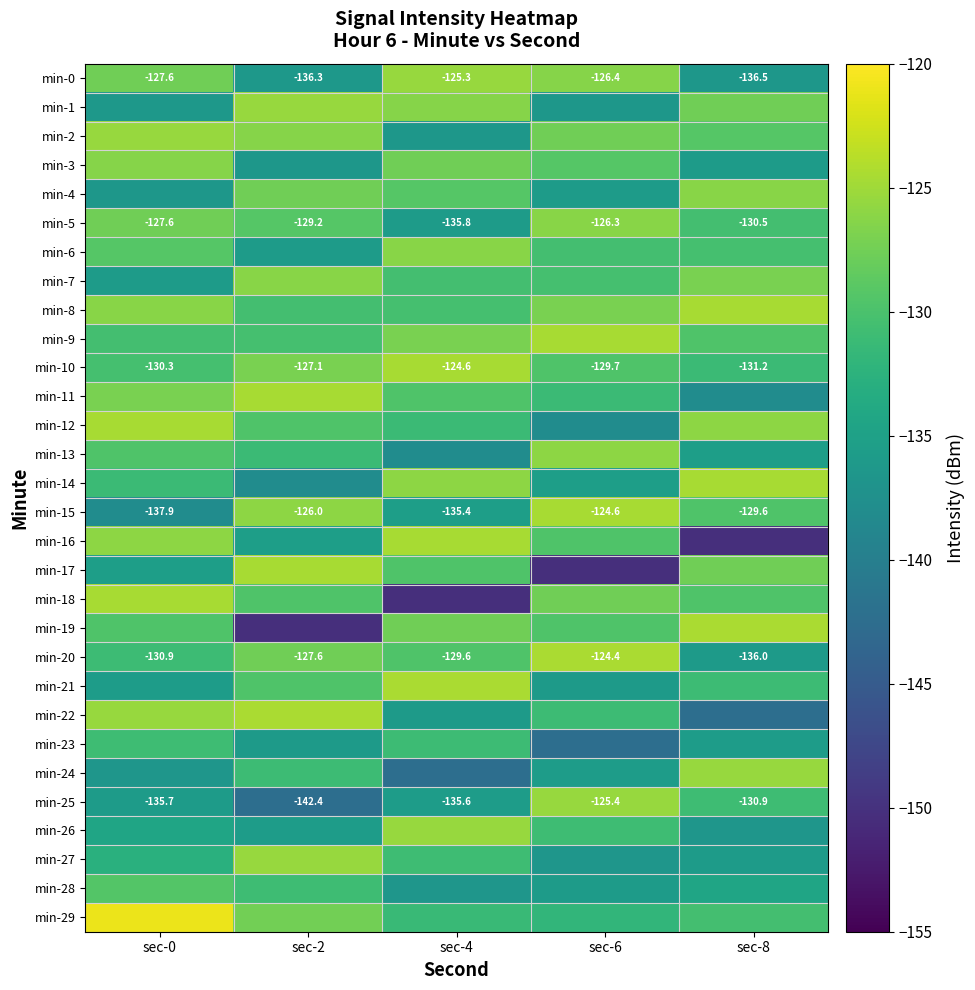

How many values in the min-25 series are below -135?

3